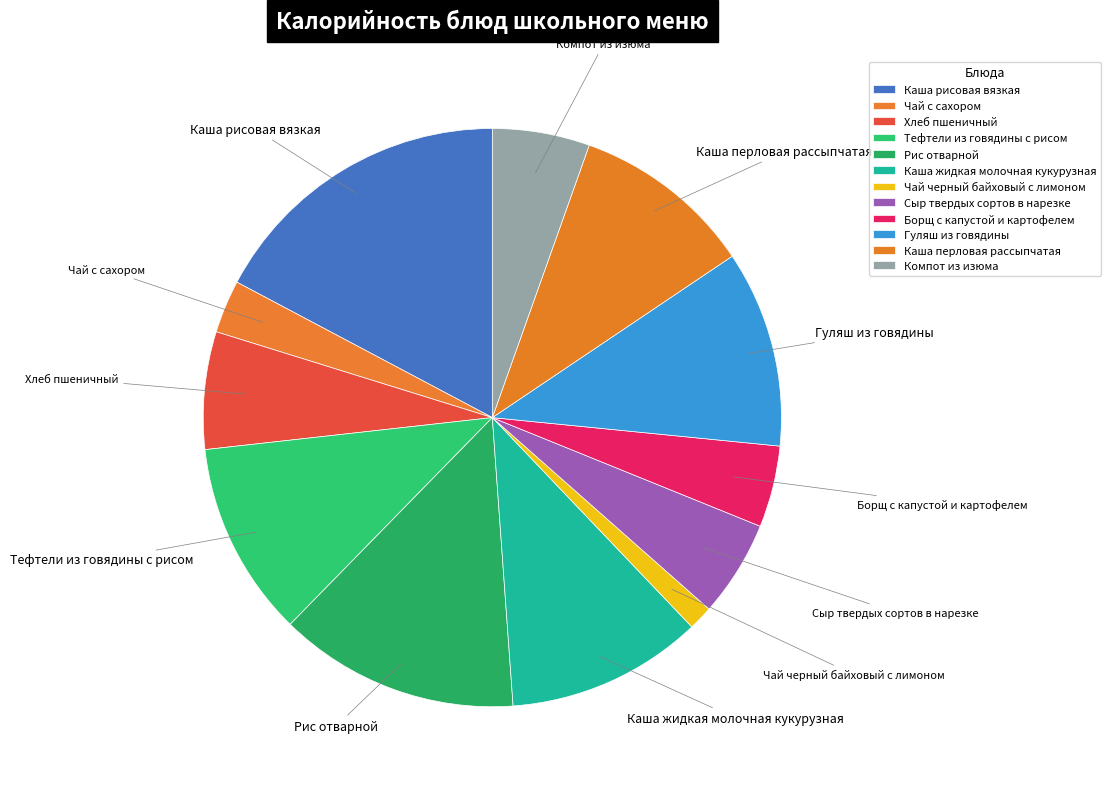

Which slice is the largest?

Каша рисовая вязкая